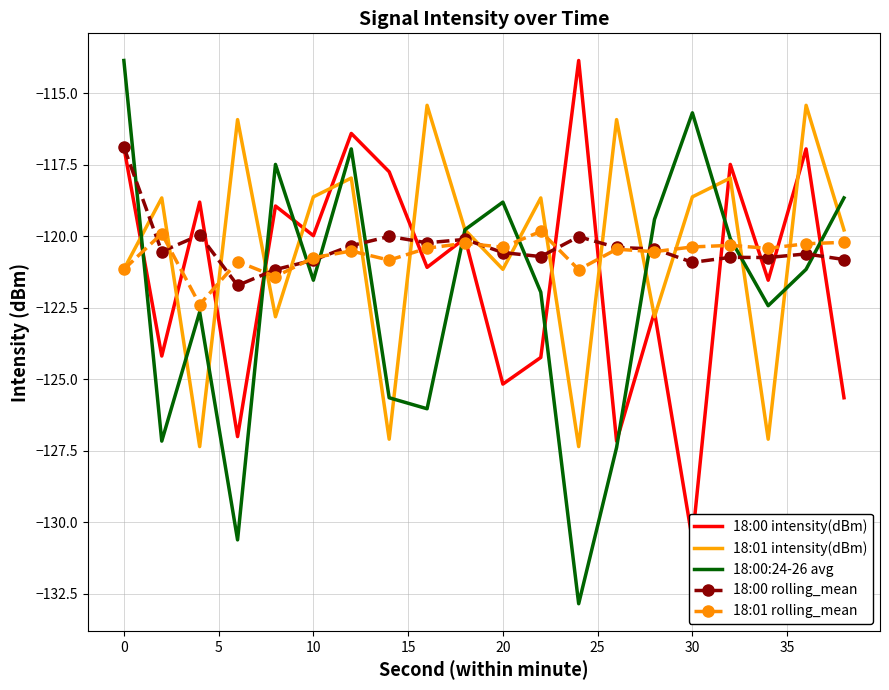

How many intersections are there between 18:00 rolling_mean and 18:00:24-26 avg?

10